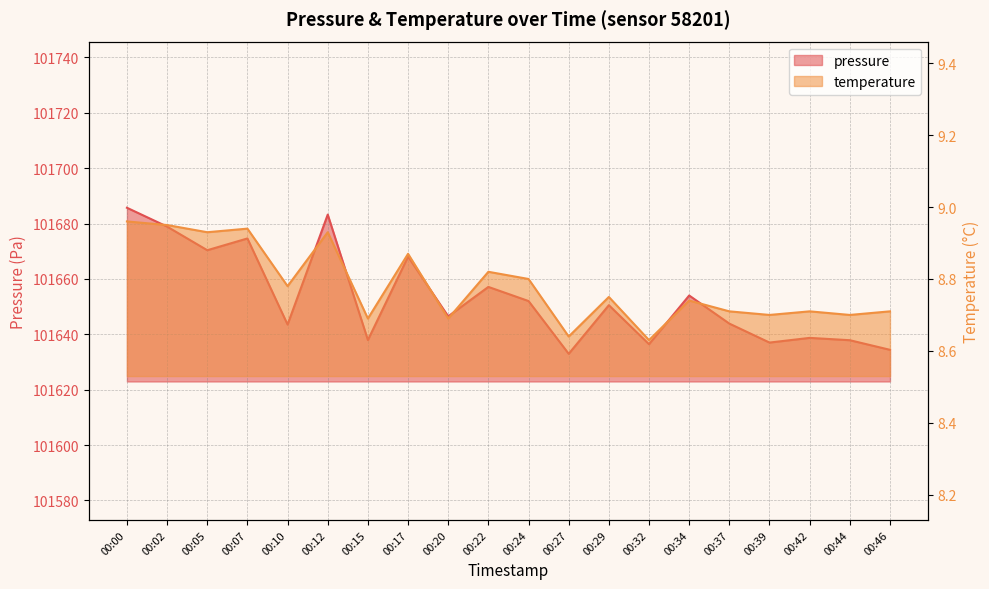

What is the sum of all pressure values?

2033064.0